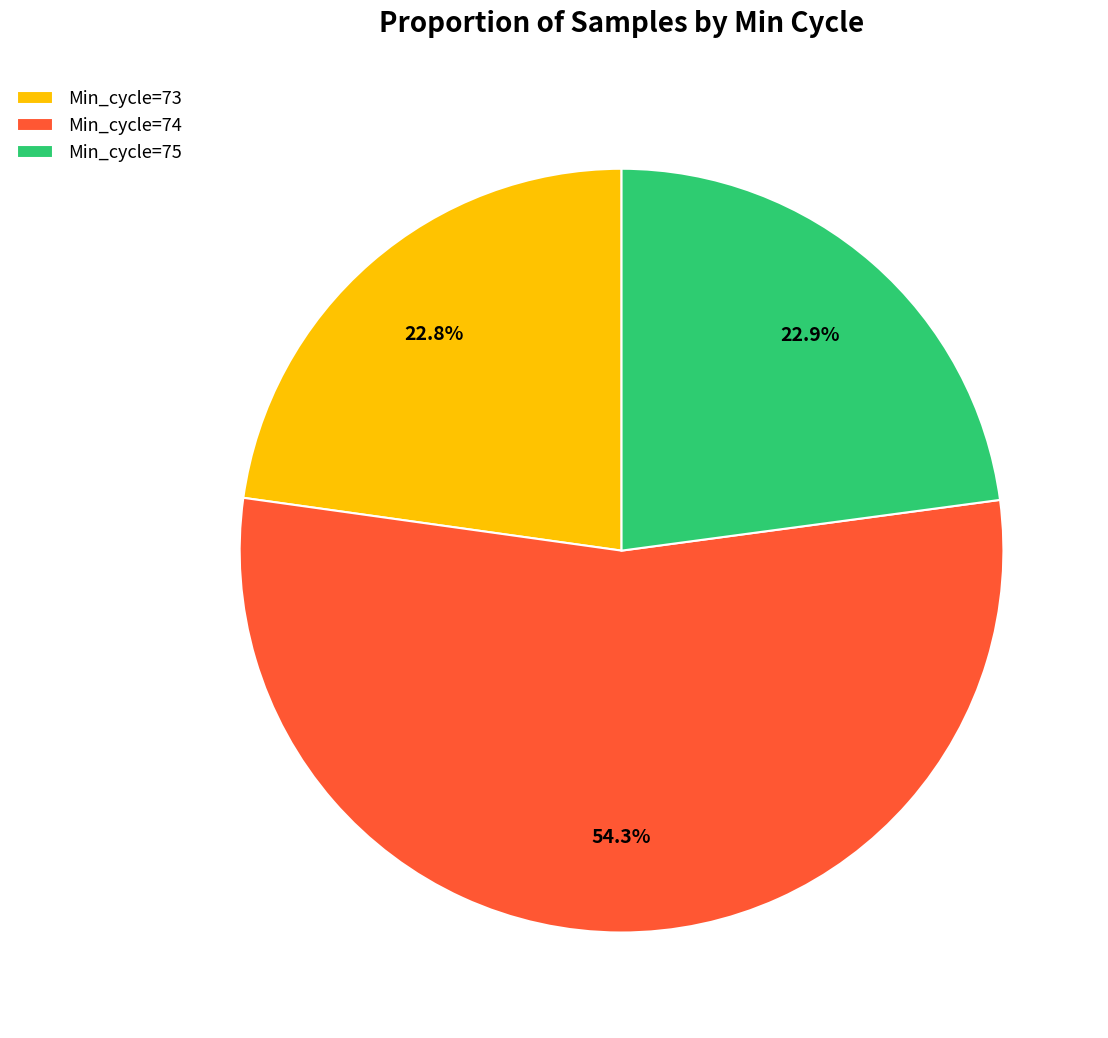

Is Min_cycle=75 the majority of the pie?

No